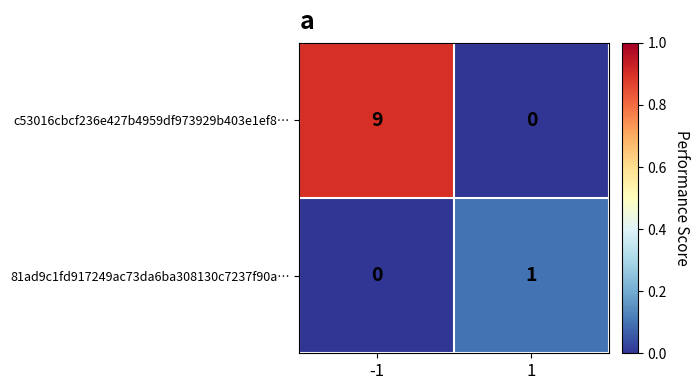

Reading right to left, extract all data points from this chart.

c53016cbcf236e427b4959df973929b403e1ef8…: 0	9
81ad9c1fd917249ac73da6ba308130c7237f90a…: 1	0